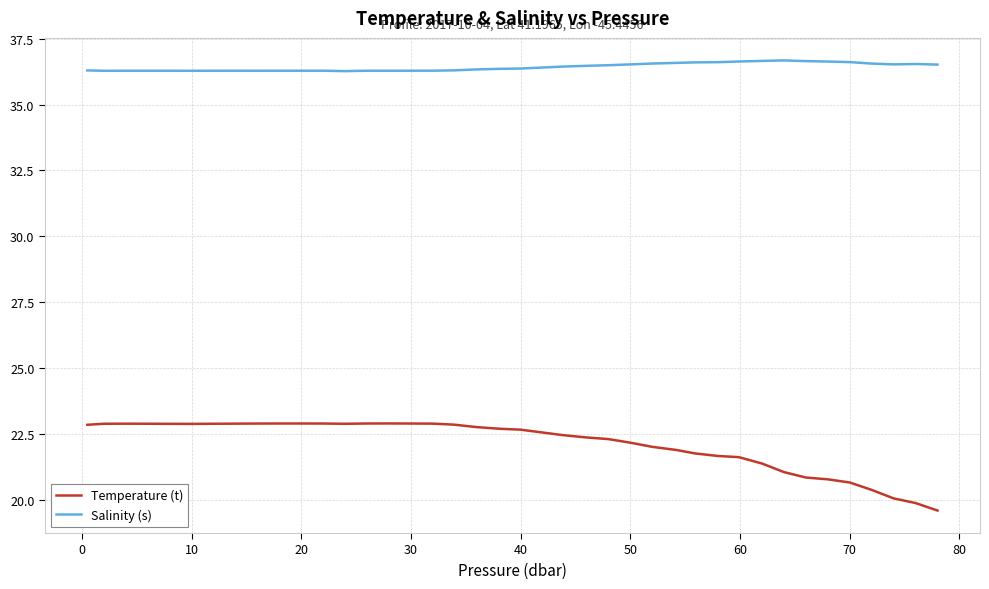

What is the difference between the maximum and minimum values in the Temperature (t) series?

3.3